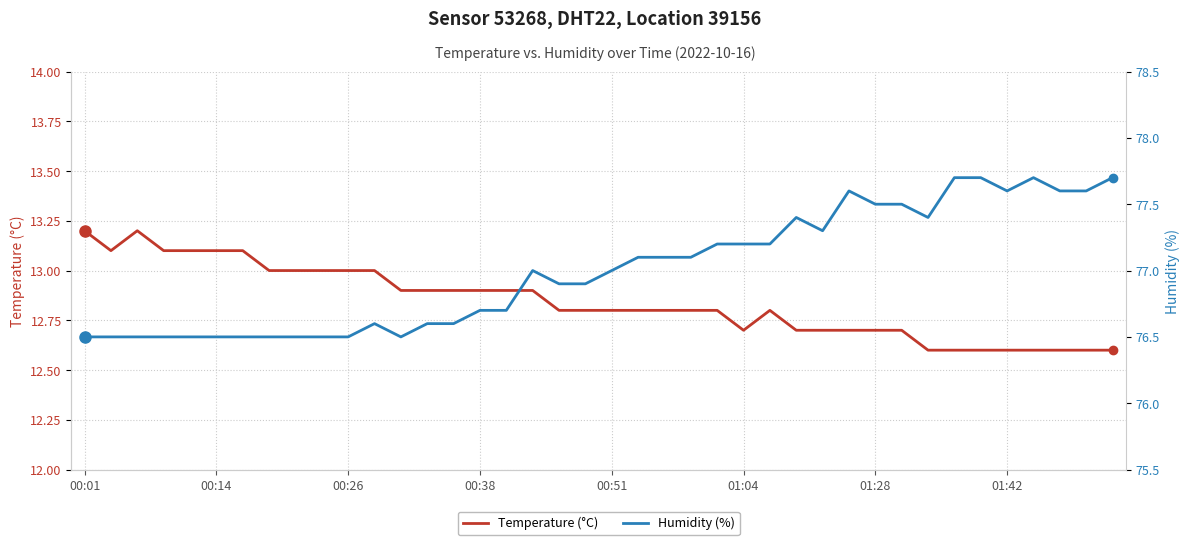

True or false: Temperature (°C) has a value of 8.4 at 00:38.

False